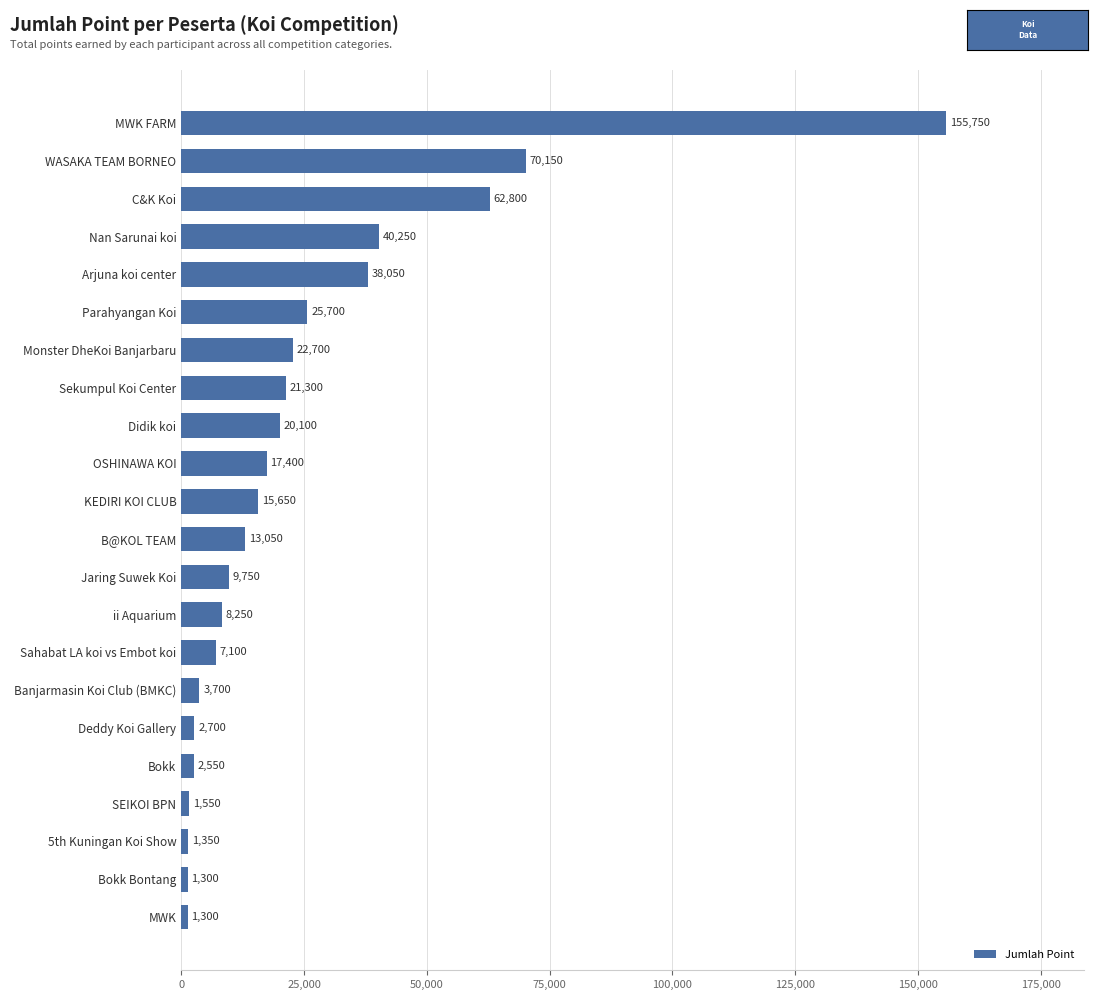

The value at B@KOL TEAM is 13050. True or false?

True